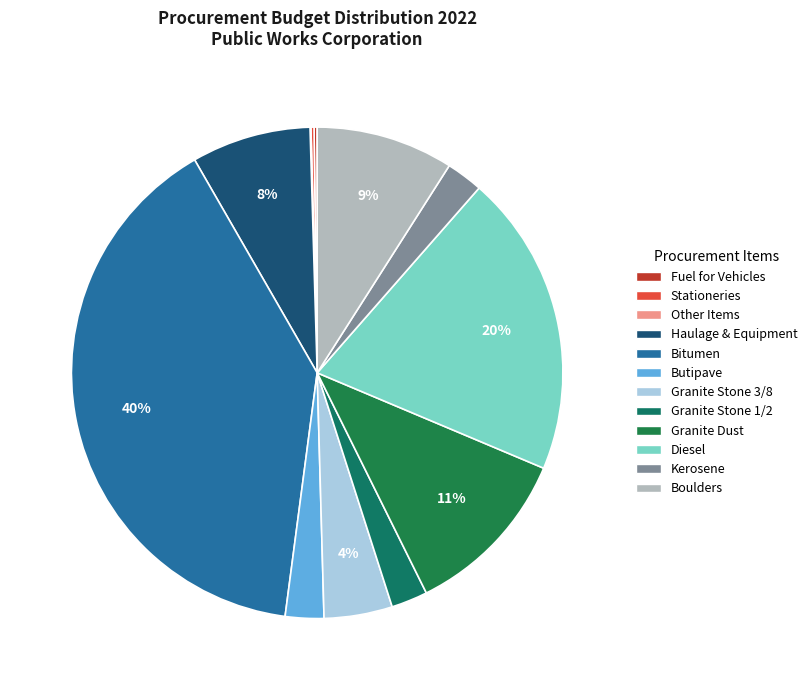

Which slice is the largest?

Procurement of Bitumen for road work